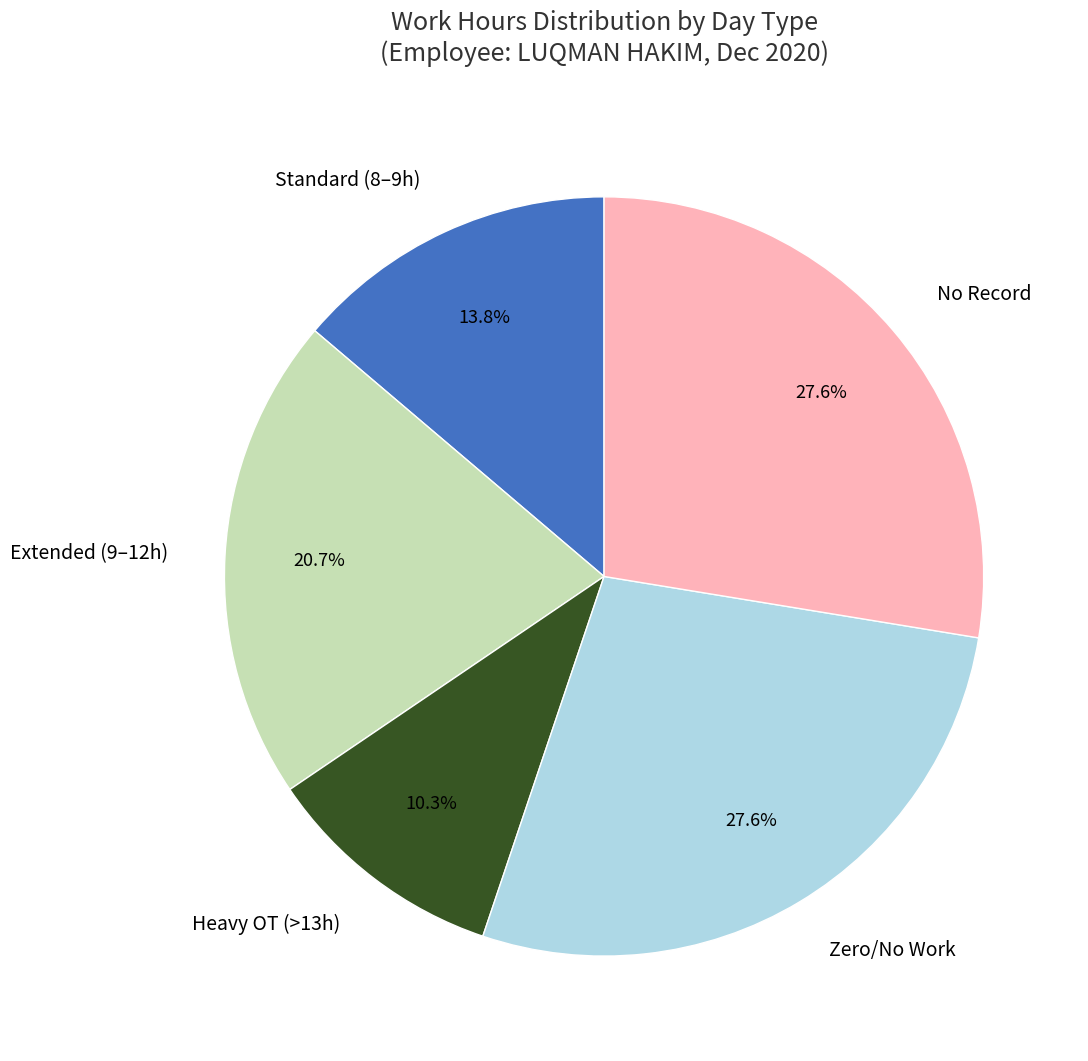

Which slice is the smallest?

Heavy OT (>13h)